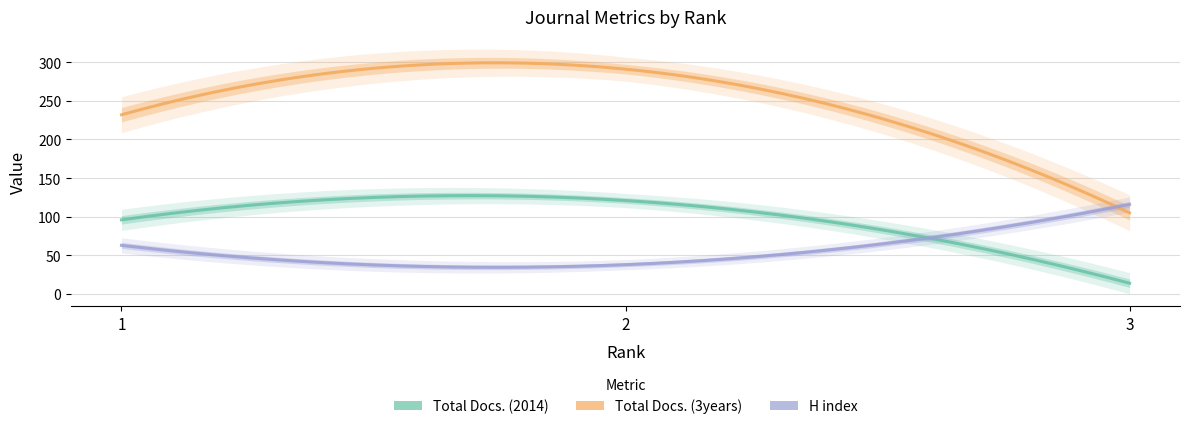

At which label is H index closest to 77?

1